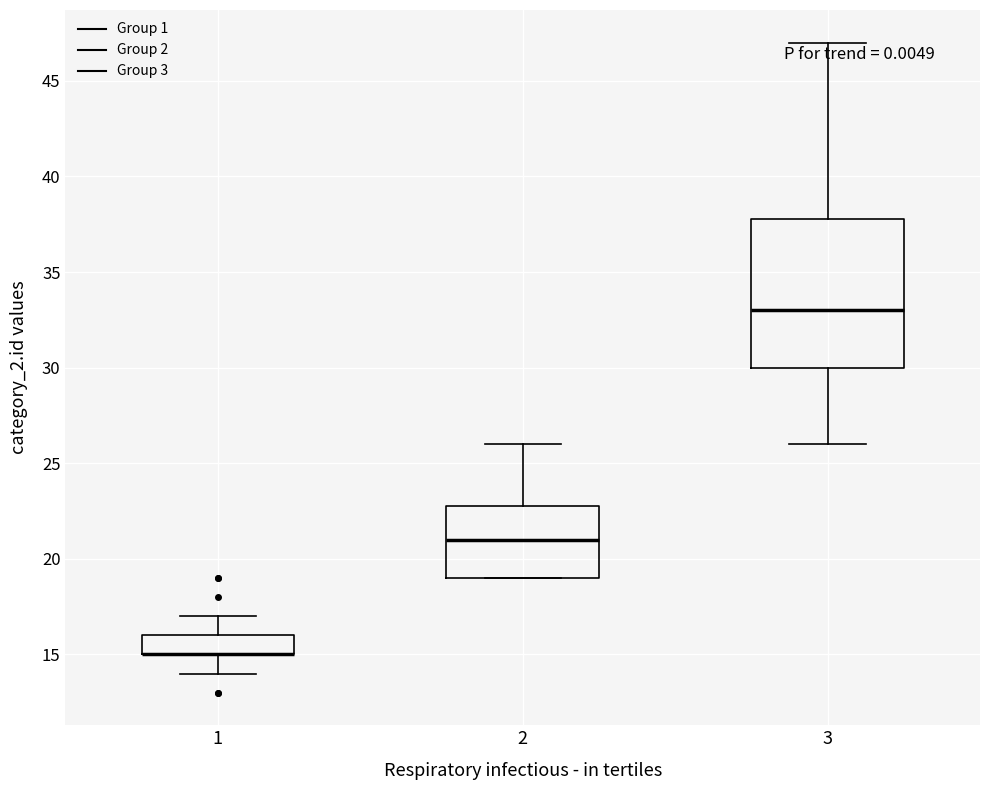

Comparing the boxes themselves (not the whiskers), which one is the tallest?

3